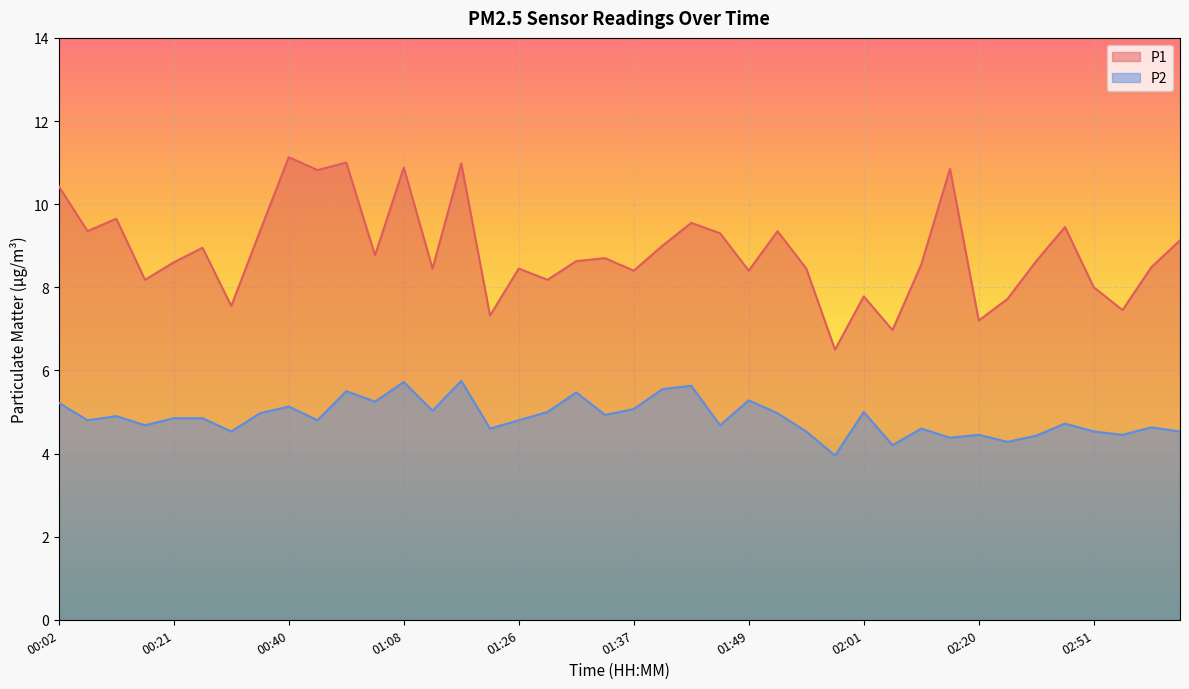

True or false: P1 and P2 cross at least once.

False